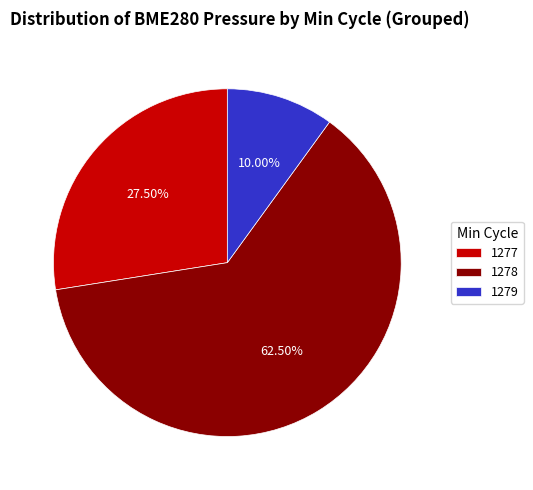

Does any single category account for the majority?

Yes